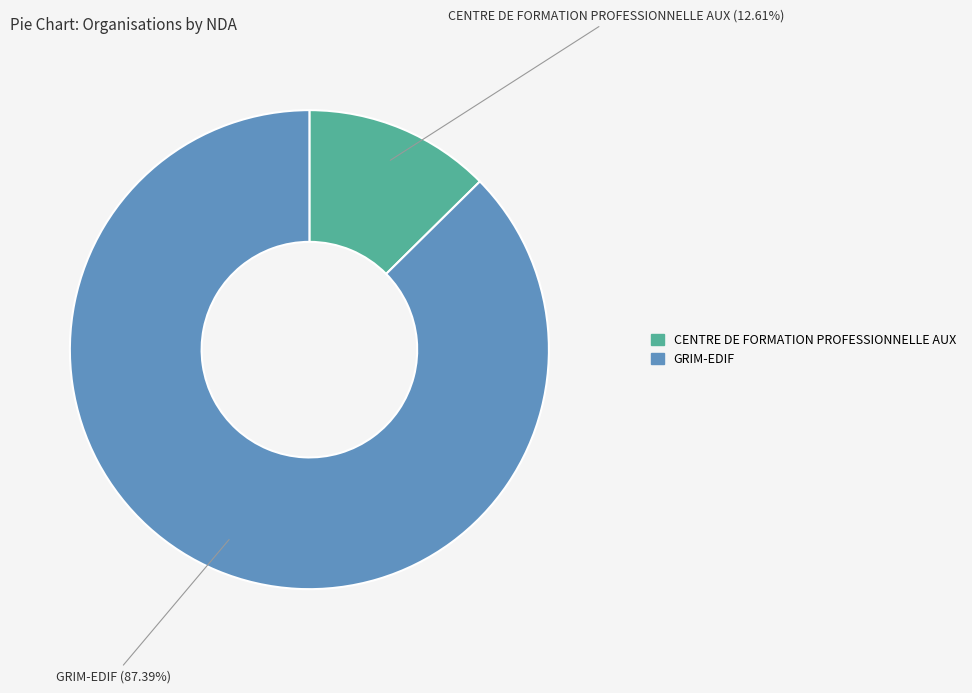

Is there any slice that represents more than half of the pie?

Yes